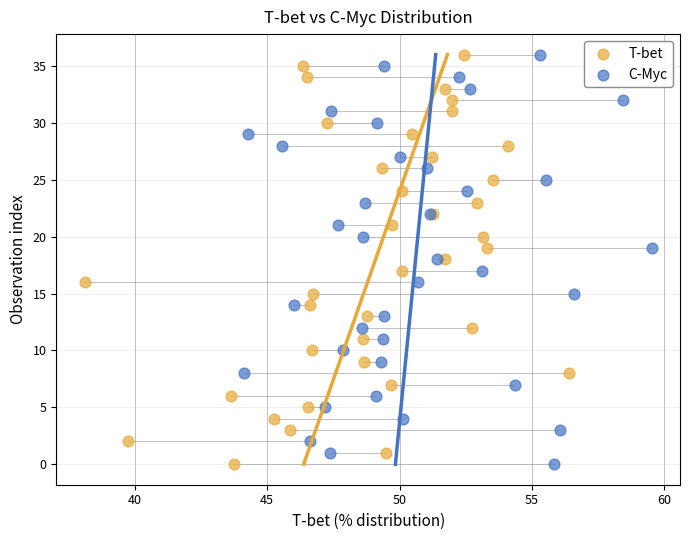

What are all the series names shown in the legend?

T-bet, C-Myc